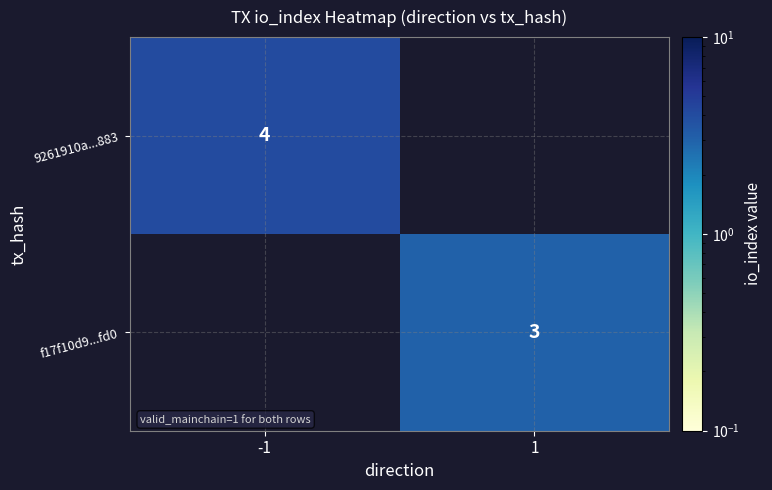

What is the minimum value shown in the chart?

3.0